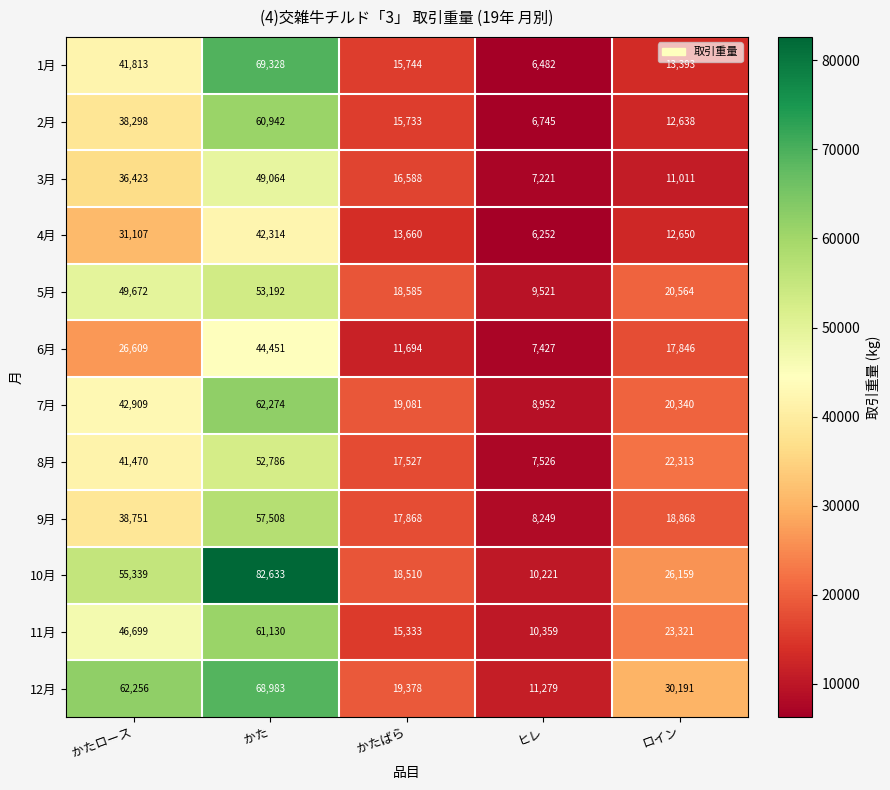

What is the difference between the second highest and minimum values in the 5月 series?

40151